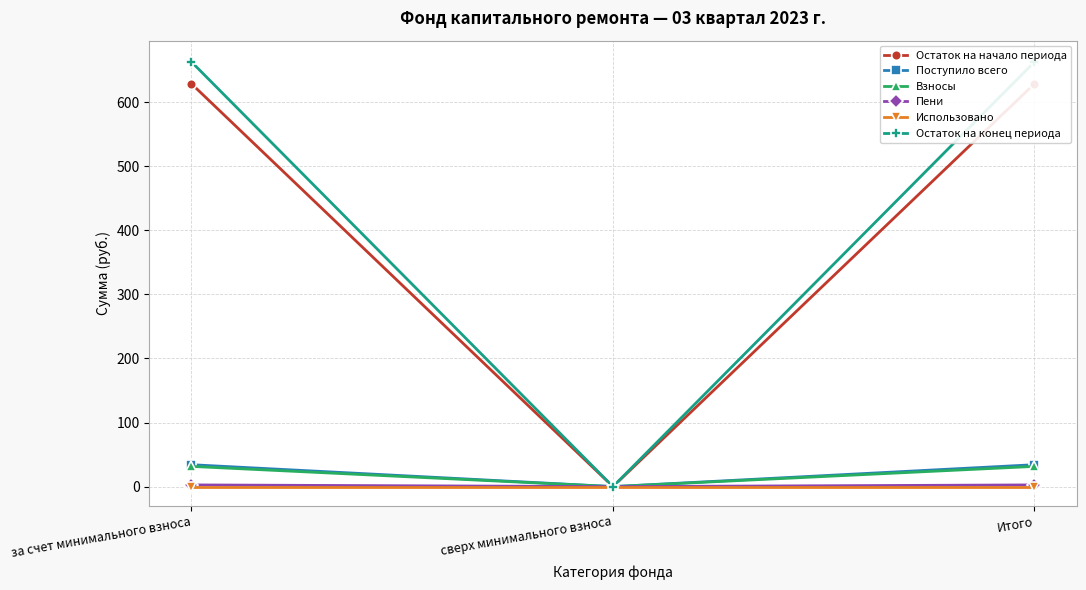

The Остаток на начало периода series shows 0.0 at сверх минимального взноса. True or false?

True